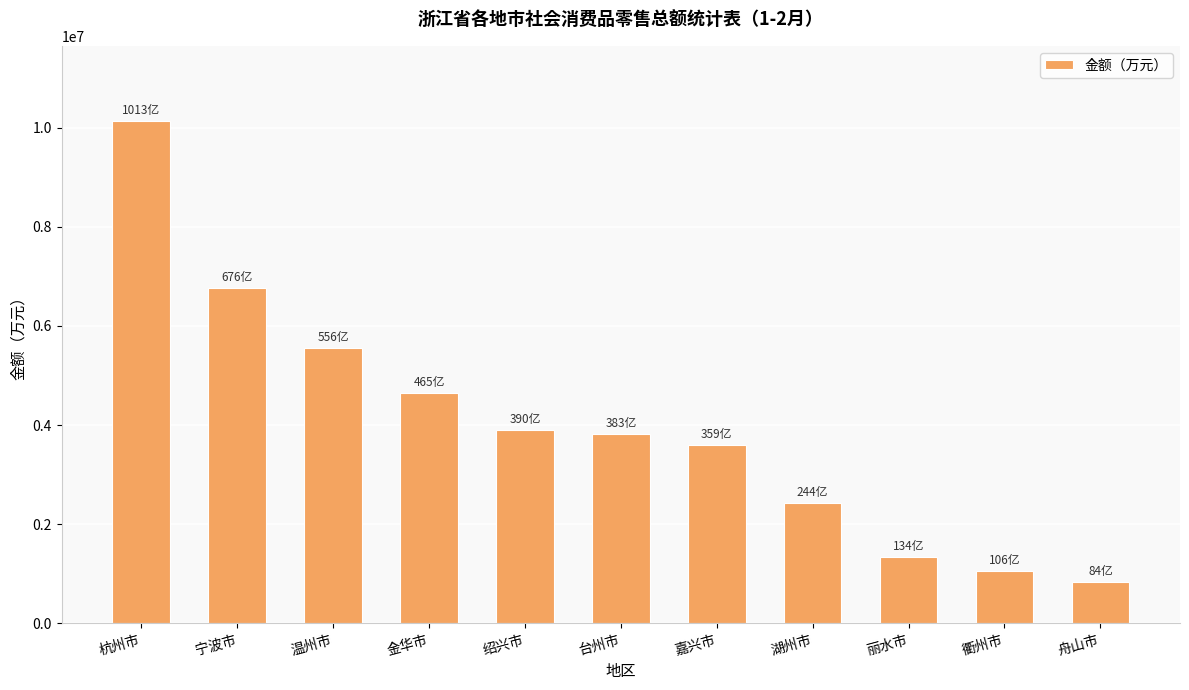

Which label corresponds to the smallest value in the chart?

舟山市